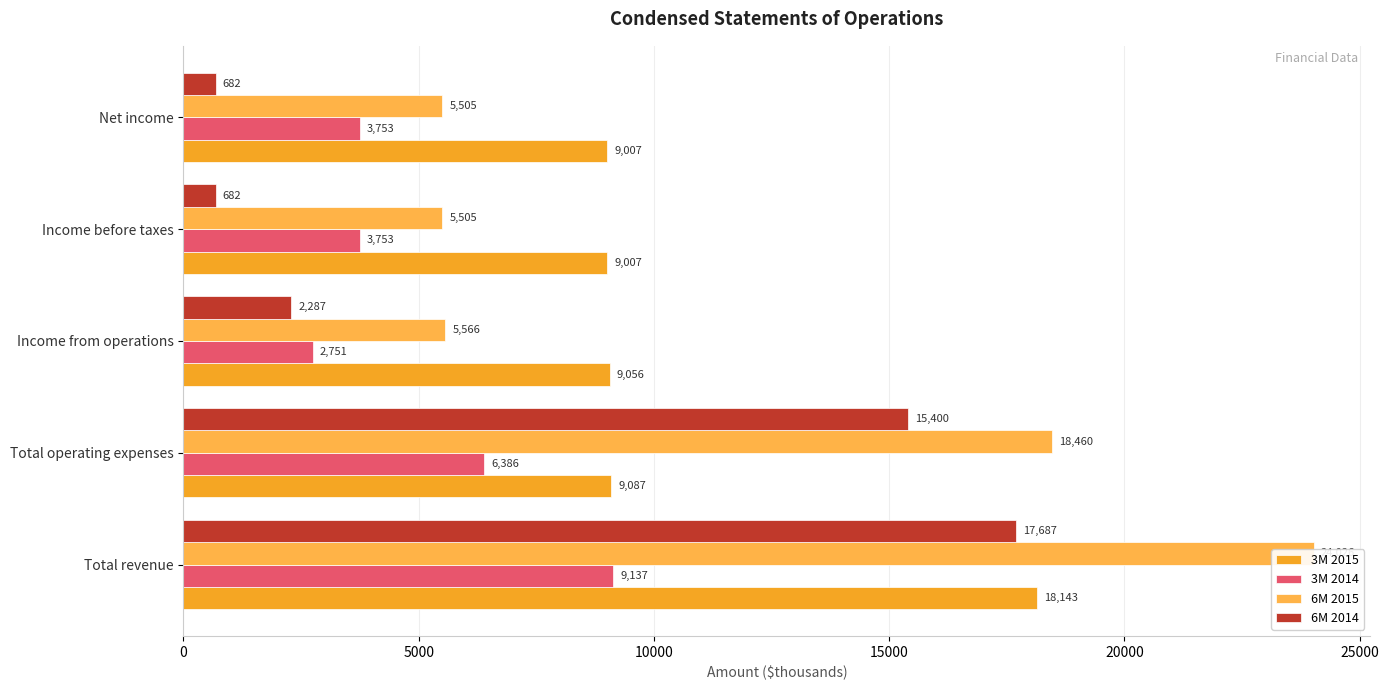

What is the difference between the second highest and minimum values in the 6M 2015 series?

12955